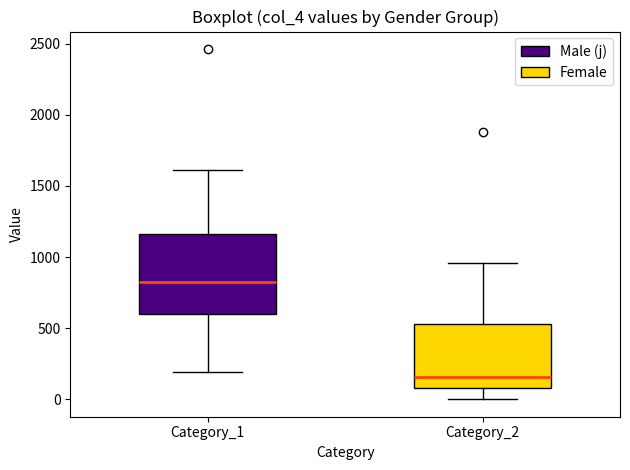

Reading left to right, transcribe this box plot: for each box, give where its median line is, the range the box spans, and where its two whiskers end, as read against the y-axis. The values are not printed on the chart, so give them approximately, as read against the axis.

Category_1: median 850, box 600 to 1150, whiskers 200 to 1600
Category_2: median 150, box 100 to 550, whiskers 0 to 950